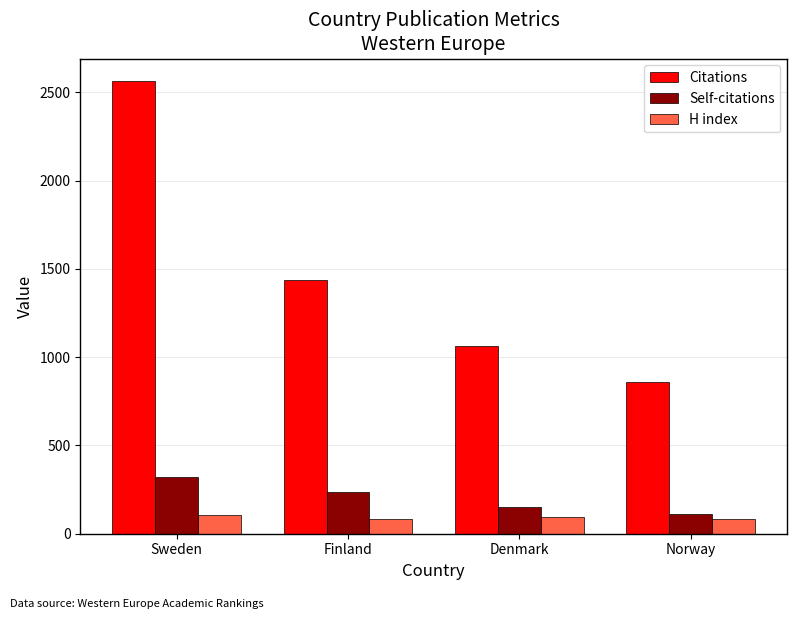

At which label does Citations reach its minimum?

Norway